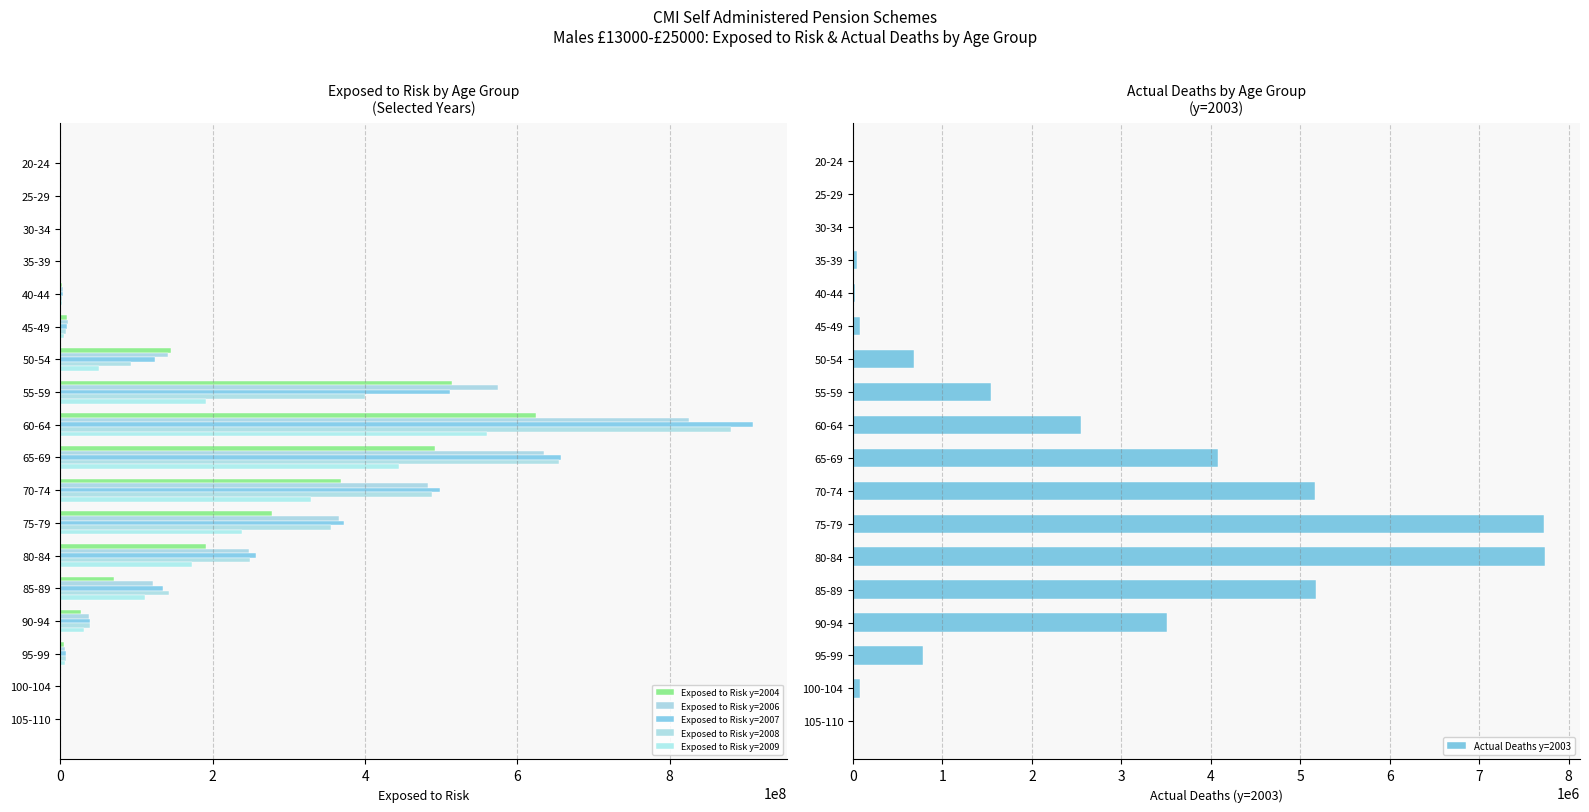

What is the sum of the Exposed to Risk y=2009 values at 35-39 and 50-54?

50514066.6